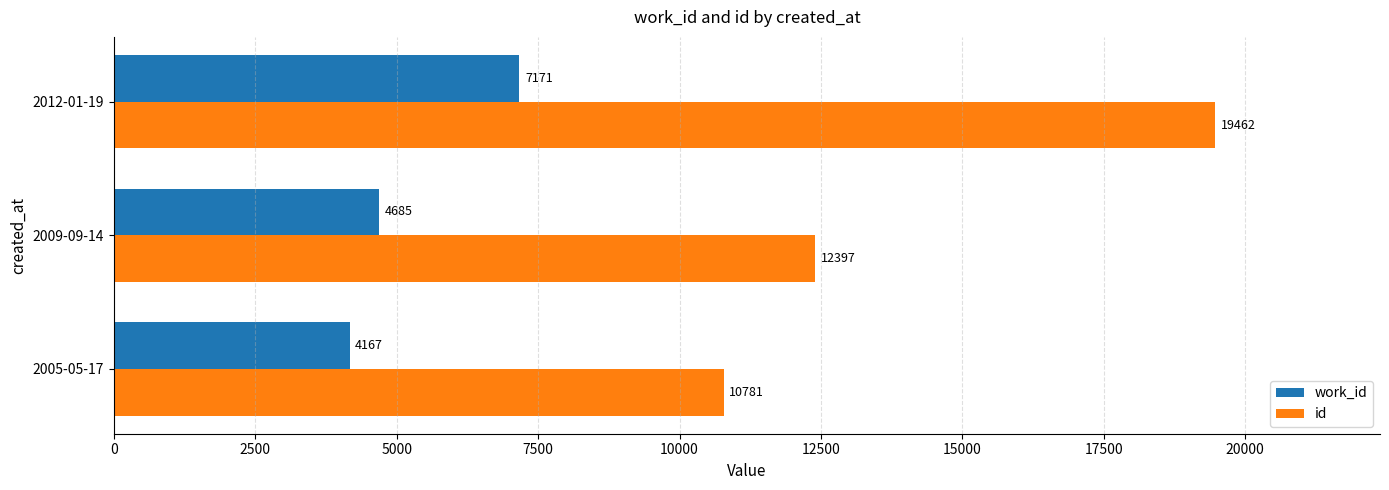

What is the minimum value for id?

10781